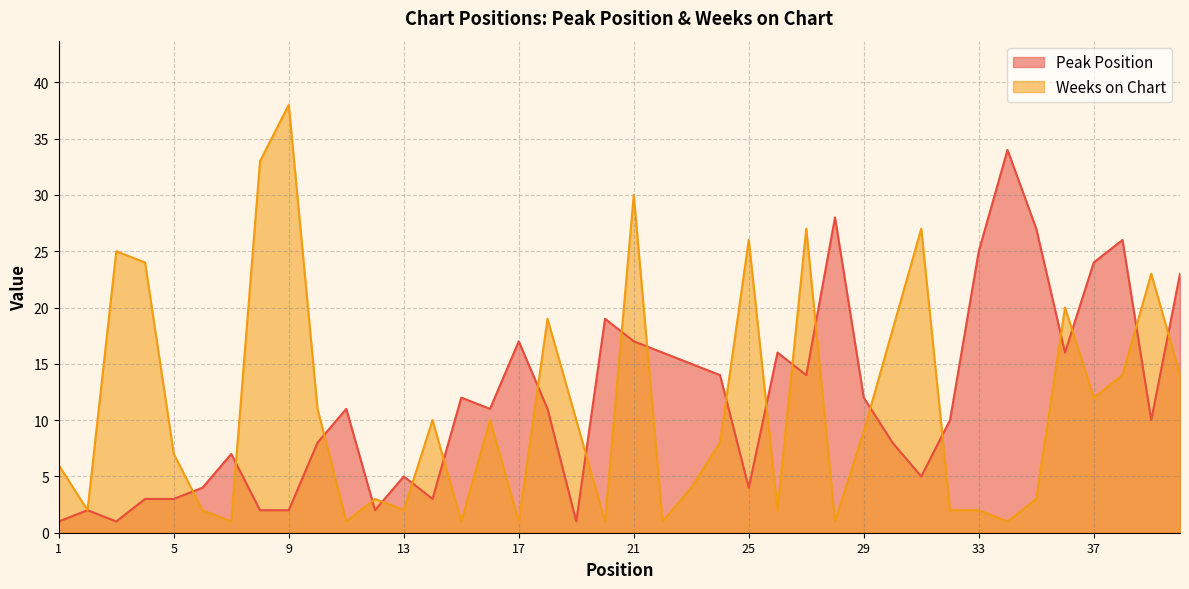

Where does the Peak Position series first go above 11?

15